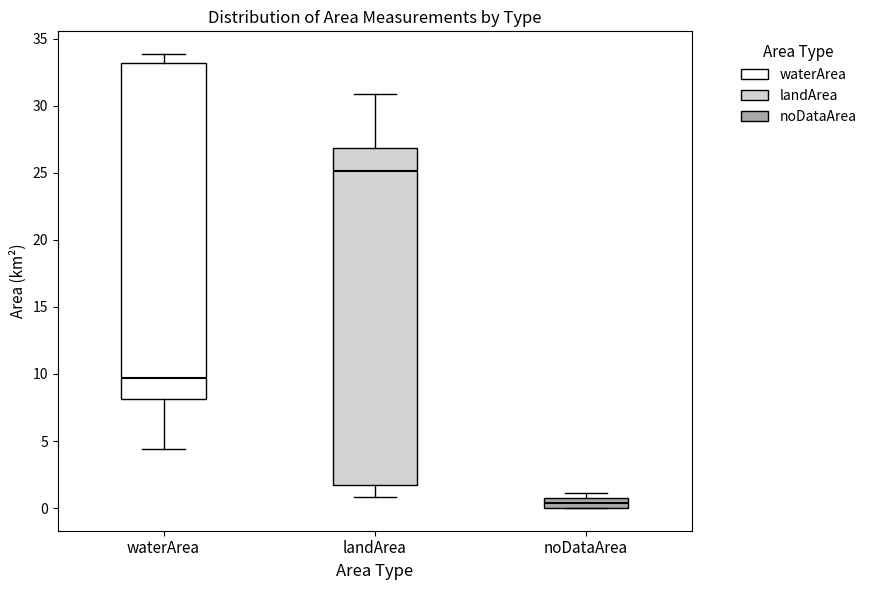

Where does the median line of the box for waterArea sit on the y-axis? The values are not printed on the chart, so give them approximately, as read against the axis.

9.5